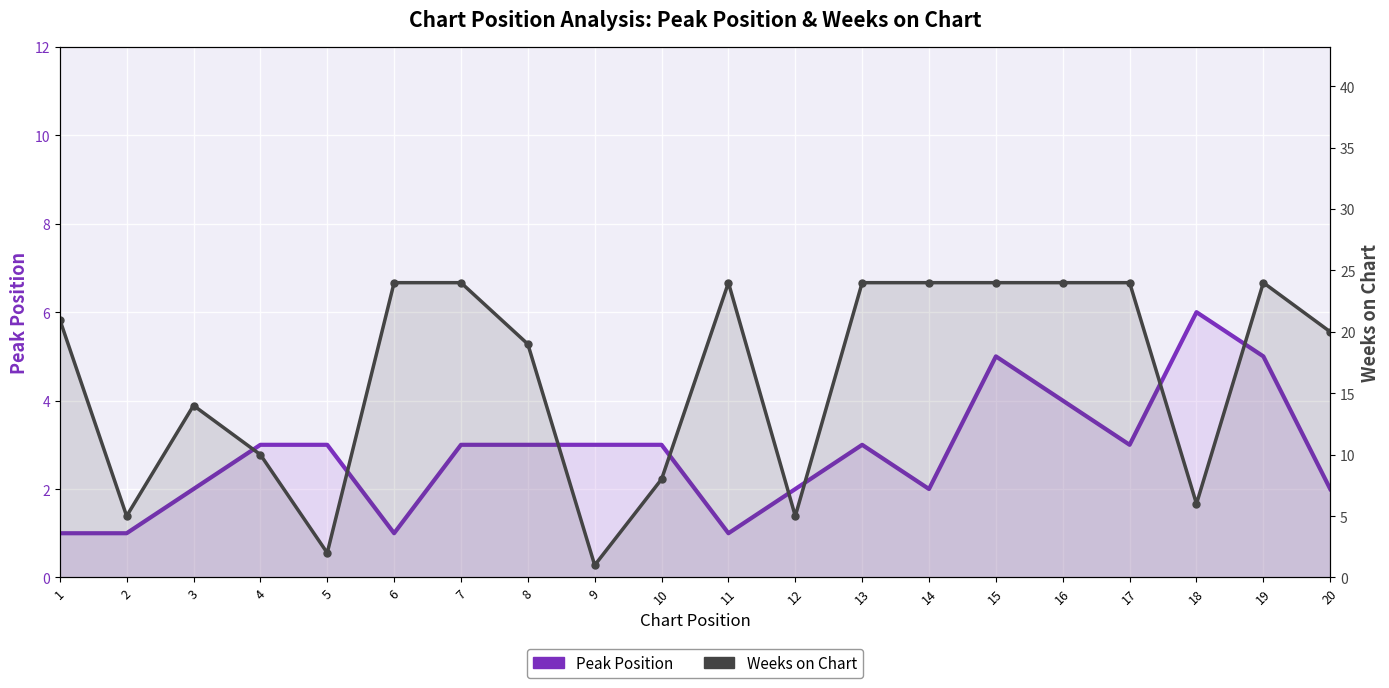

Rank the series by their average value, from lowest to highest.

Peak Position, Weeks on Chart